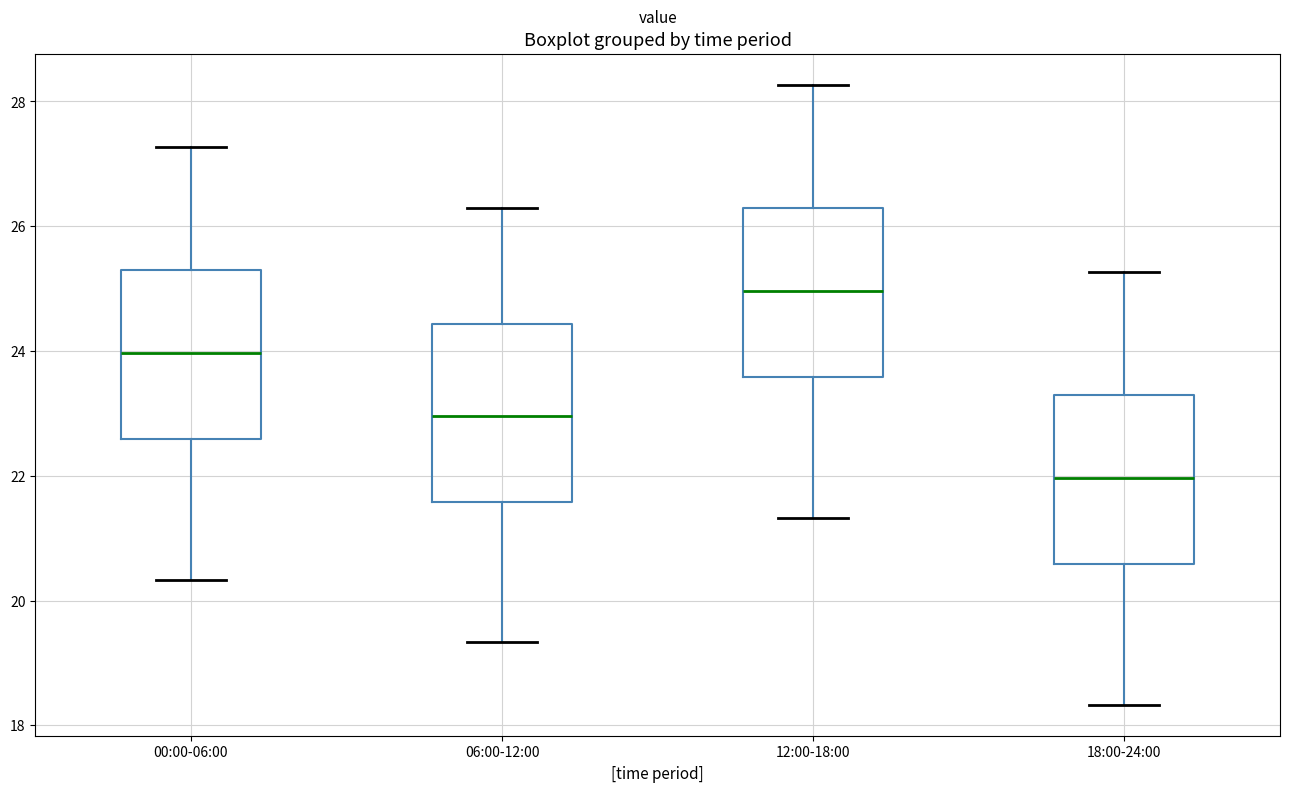

Which box's median line is the lowest?

18:00-24:00